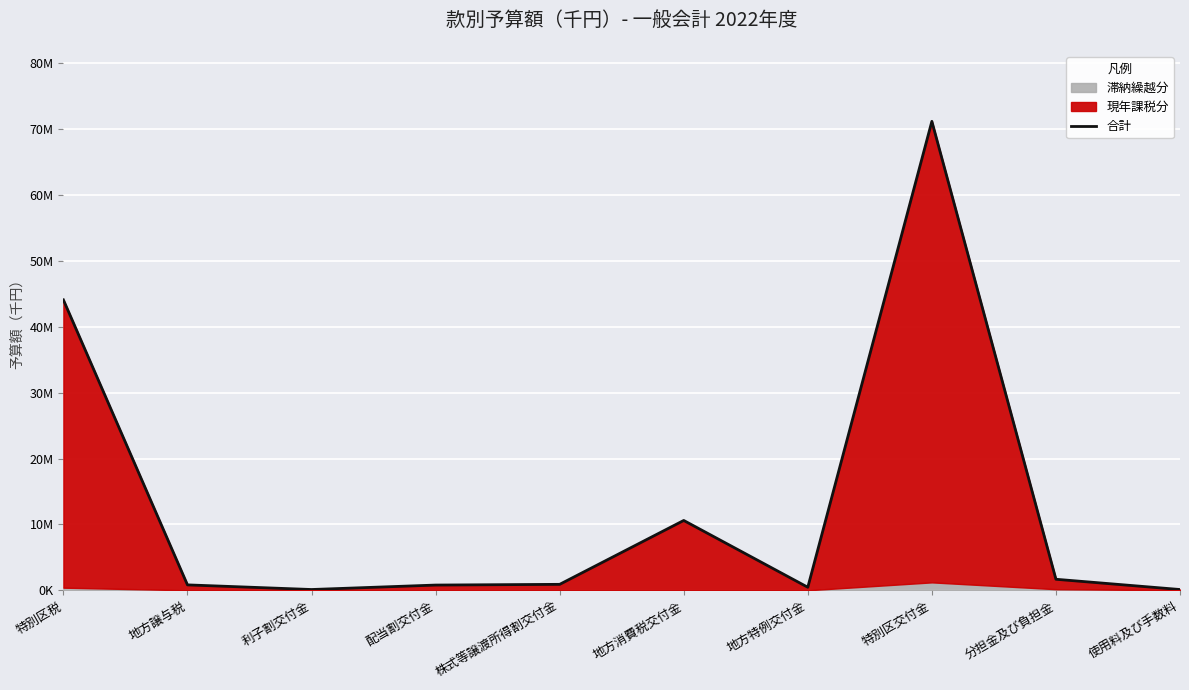

What is the change in value from 地方消費税交付金 to 使用料及び手数料?

-10485962